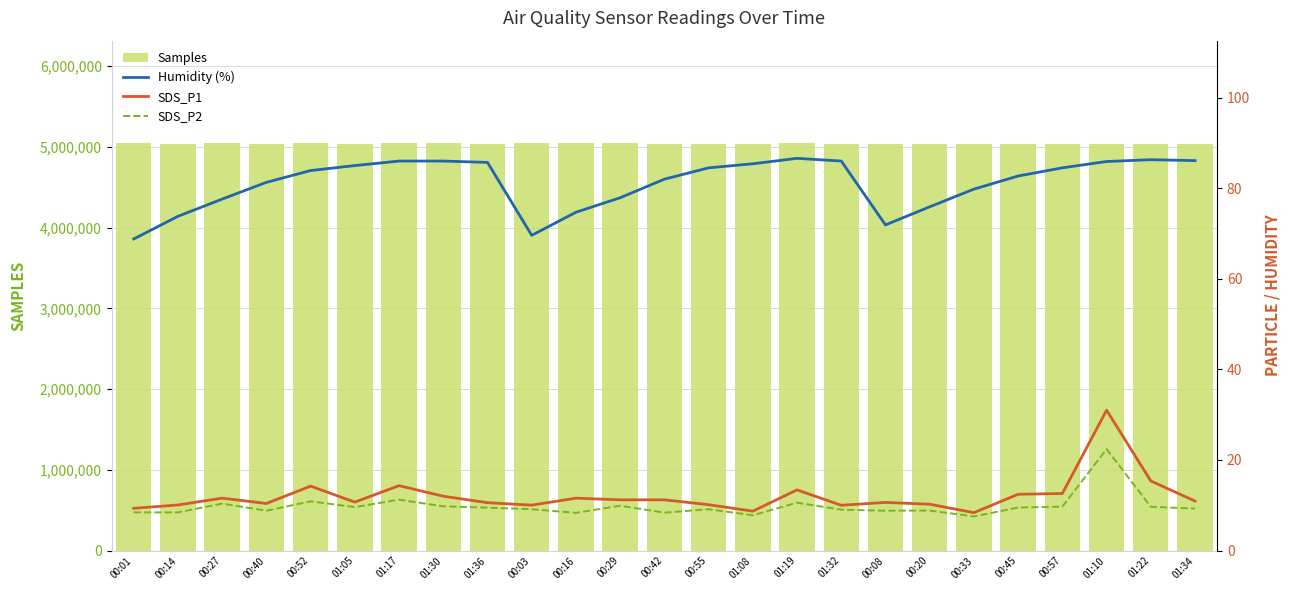

Are the bars horizontal?

No